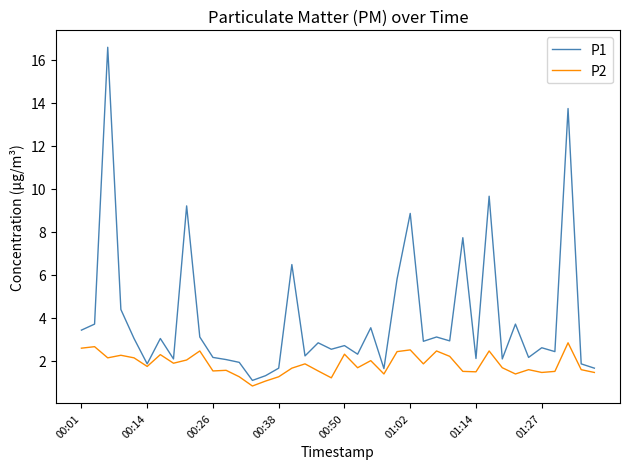

Which series has the largest range (max minus min)?

P1